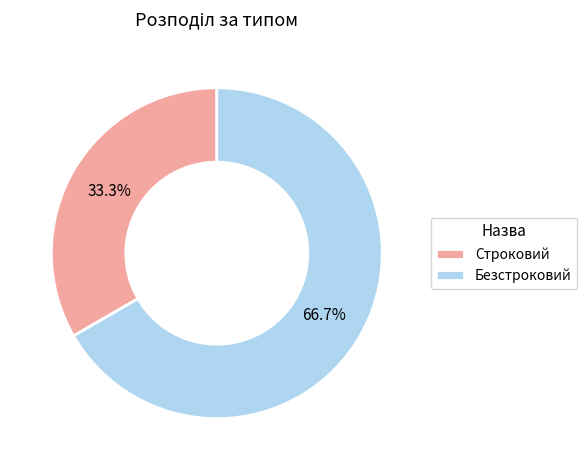

Approximately how many times larger is the value at Безстроковий compared to Строковий?

2.0